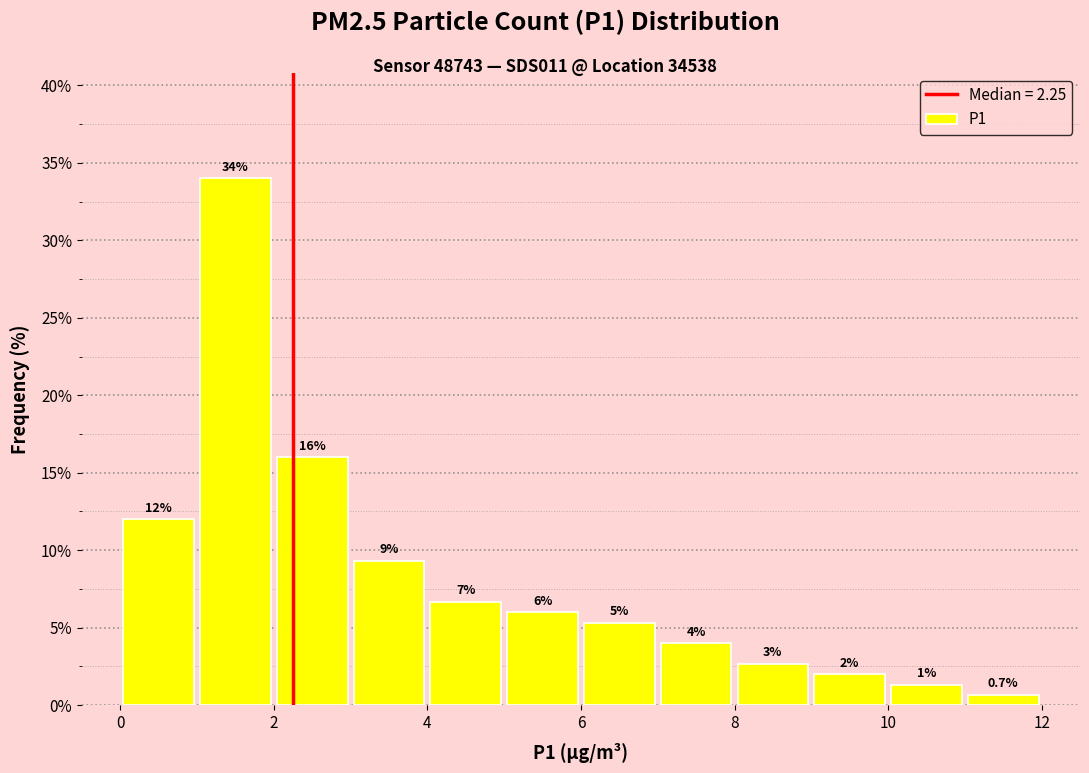

Over which range of the x-axis is the bar tallest?

1 to 2